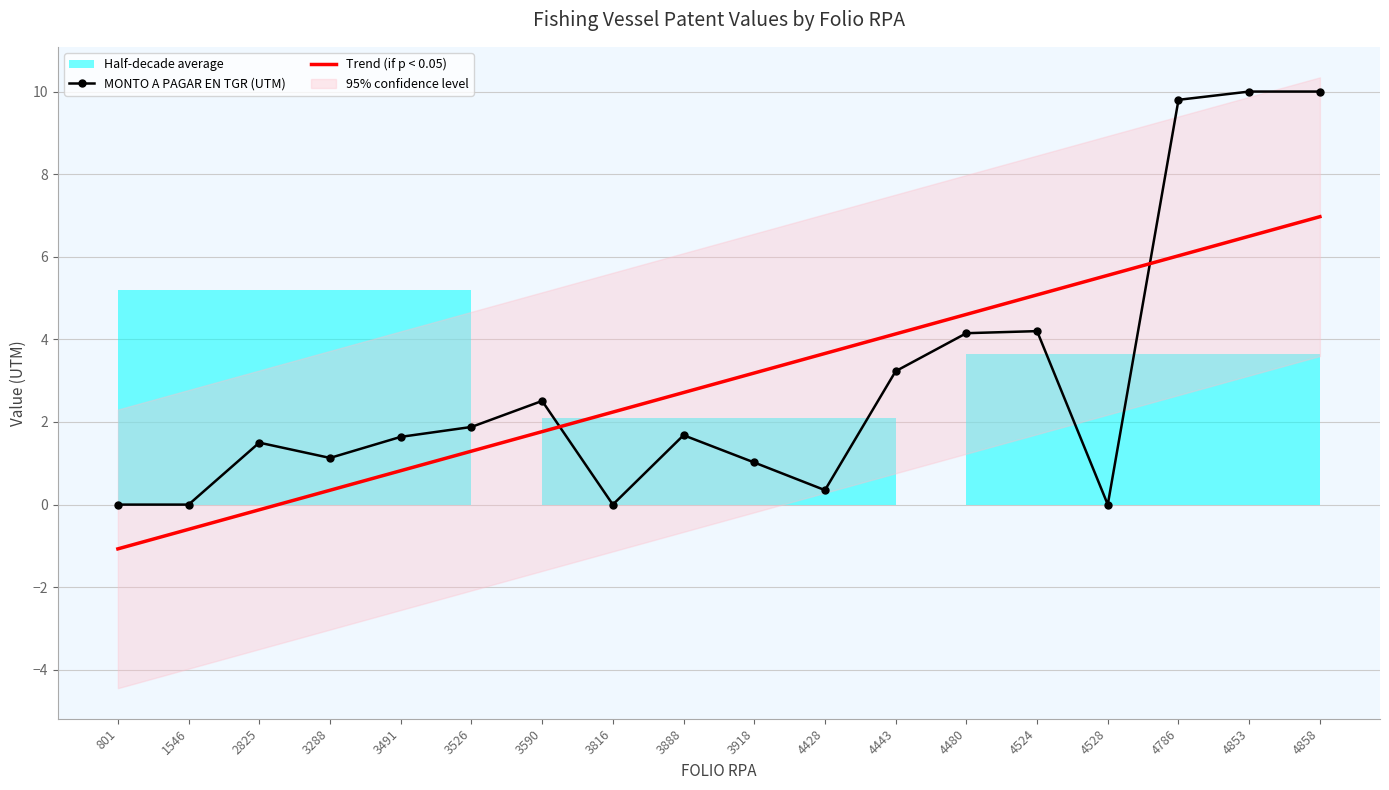

What is the difference between the maximum and minimum values in the MONTO A PAGAR EN TGR (UTM) series?

10.0